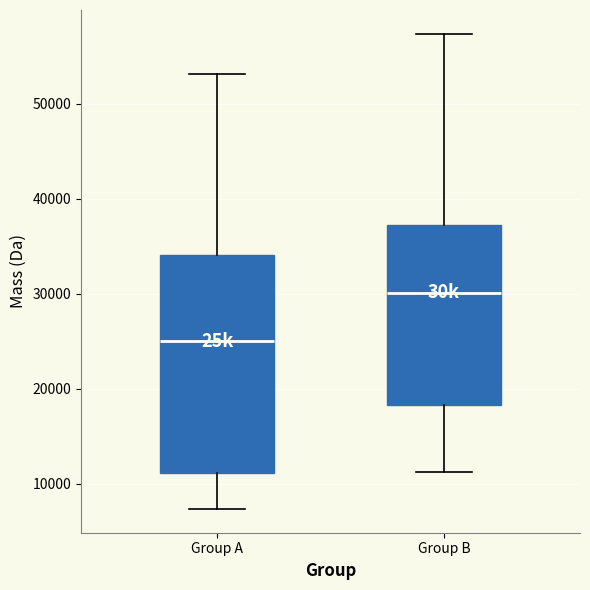

Where does the lower whisker of the box for Group A end on the y-axis? The values are not printed on the chart, so give them approximately, as read against the axis.

7000